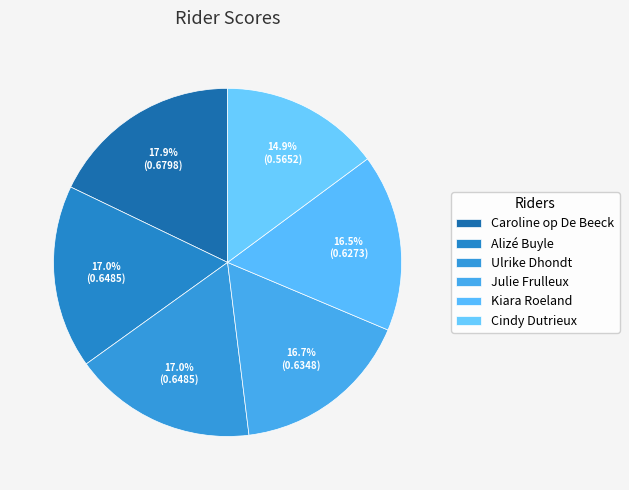

Combined, what portion of the pie is Julie Frulleux and Alizé Buyle?

33.7%